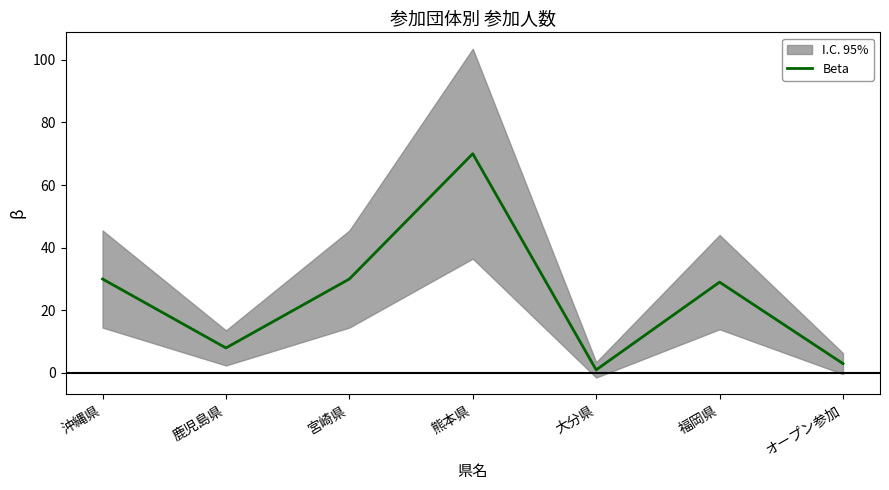

Read the value at 鹿児島県.

8